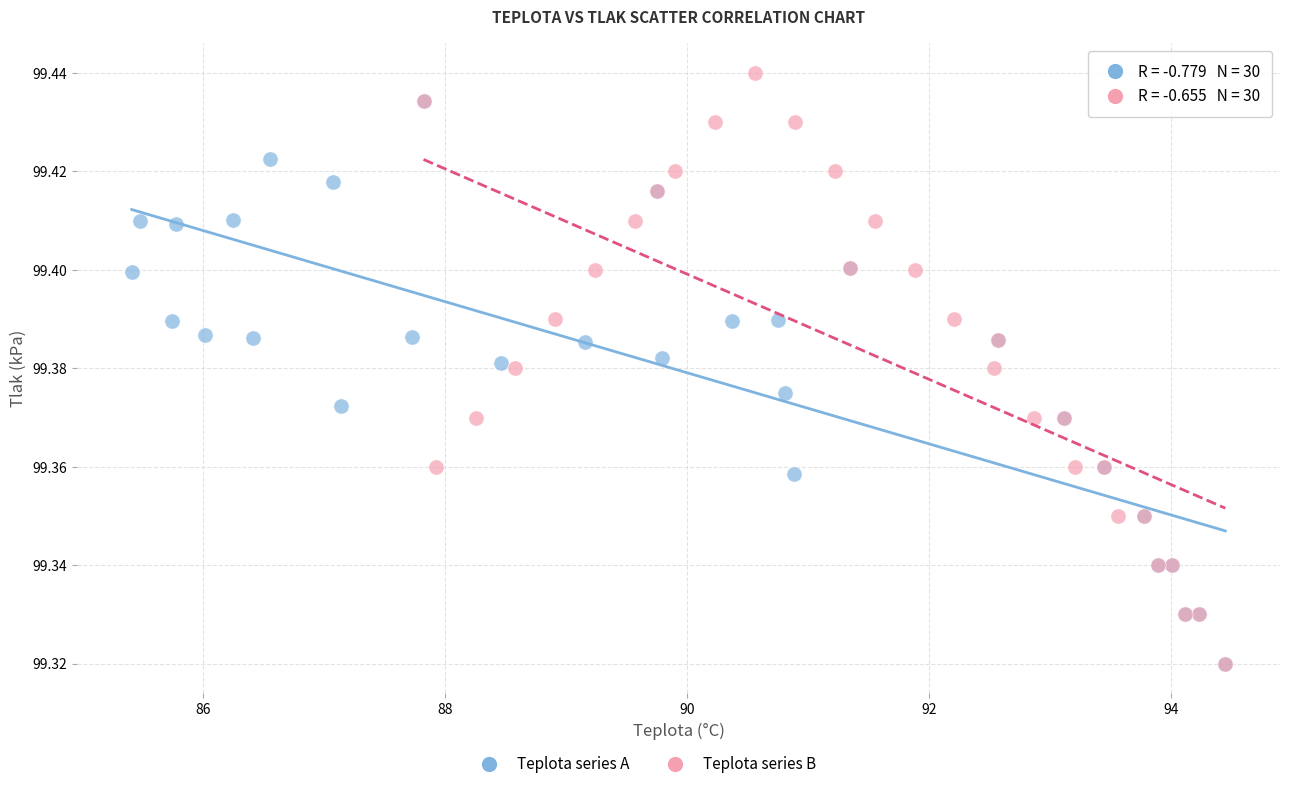

Which series contains the highest Y value?

Teplota series B